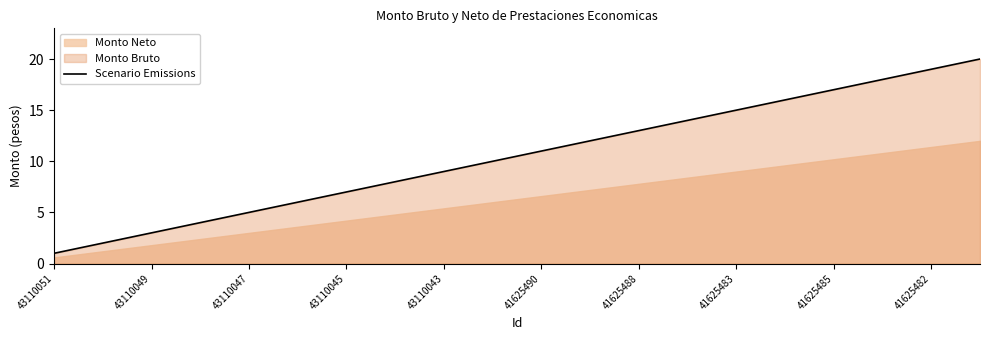

The chart shows a value of 16 at 15. True or false?

True